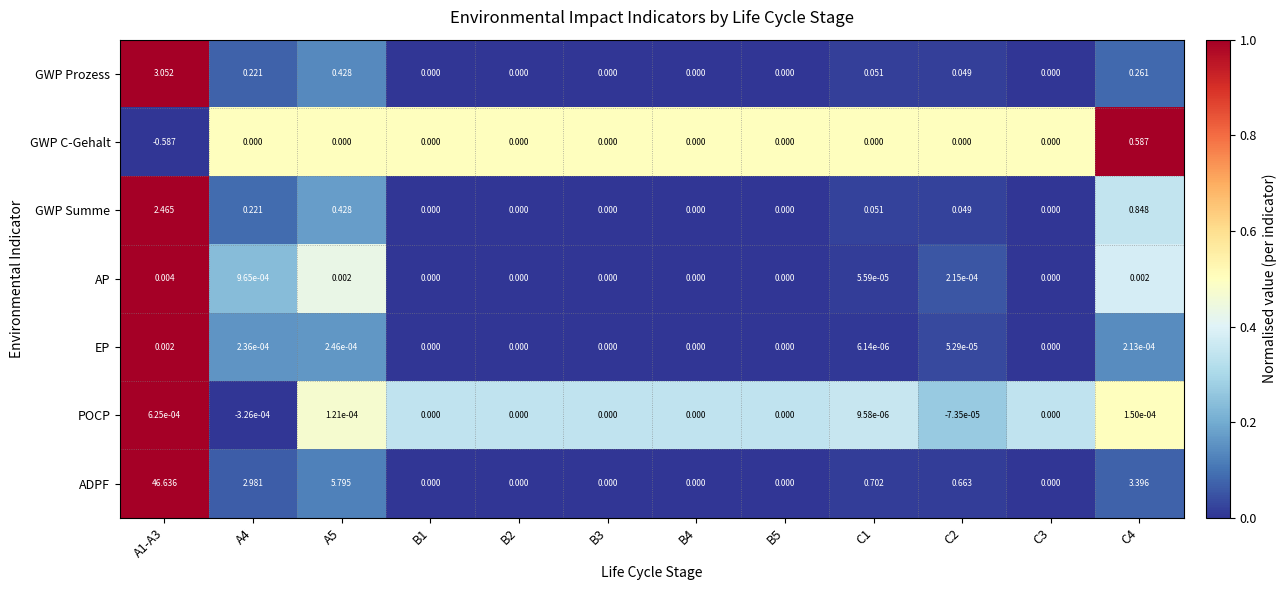

Which series has the widest spread of values?

ADPF